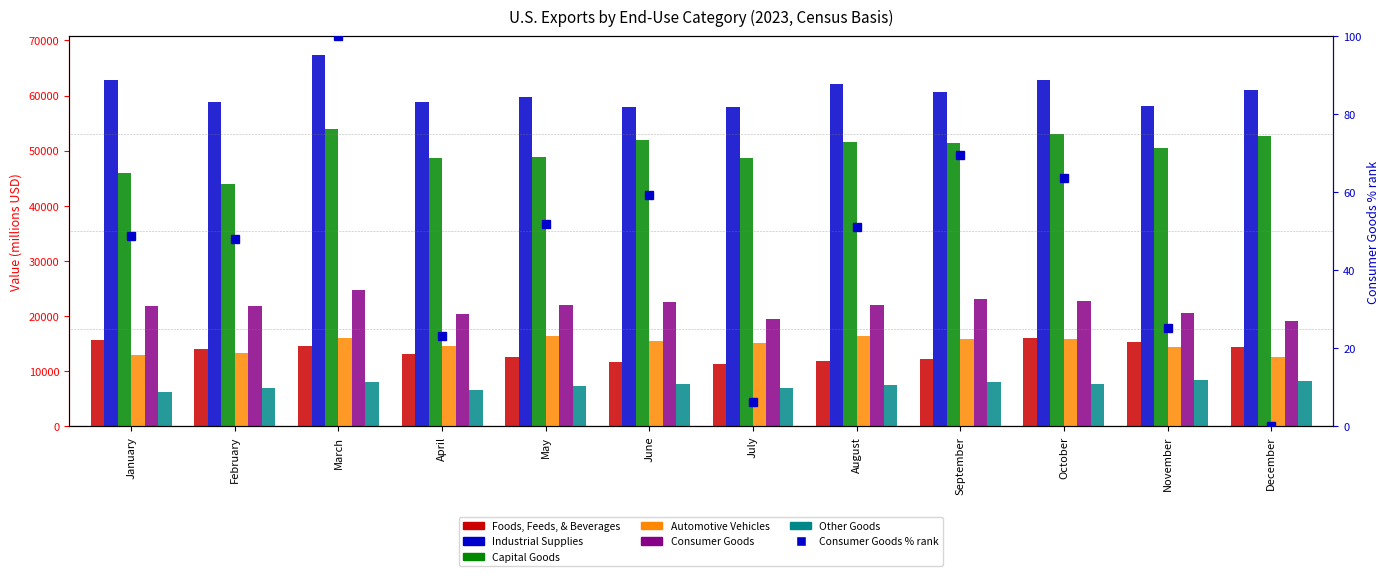

Reading right to left, list all the values displayed in this chart.

Foods, Feeds, & Beverages: 14288.0	15340.0	15989.0	12193.0	11778.0	11288.0	11712.0	12616.0	13025.0	14563.0	13971.0	15627.0
Industrial Supplies: 60951.0	58041.0	62771.0	60692.0	62186.0	57975.0	57873.0	59787.0	58873.0	67382.0	58845.0	62768.0
Capital Goods: 52592.0	50411.0	52975.0	51396.0	51656.0	48716.0	52011.0	48916.0	48655.0	53983.0	44030.0	45907.0
Automotive Vehicles: 12594.0	14401.0	15866.0	15919.0	16289.0	15134.0	15547.0	16448.0	14510.0	15957.0	13322.0	12989.0
Consumer Goods: 0.0	25.2	63.7	69.6	51.1	6.3	59.3	52.0	23.0	100.0	48.0	48.8
Other Goods: 8194.0	8430.0	7713.0	8039.0	7488.0	6986.0	7698.0	7305.0	6553.0	8012.0	6849.0	6174.0